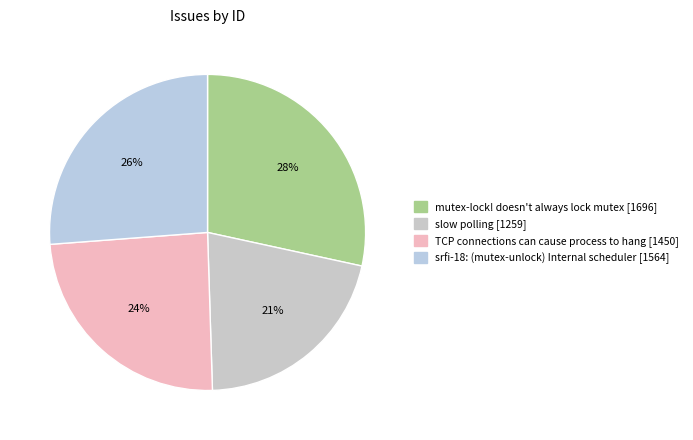

Is it true that srfi-18: (mutex-unlock) Internal scheduler is 15% of the pie?

False